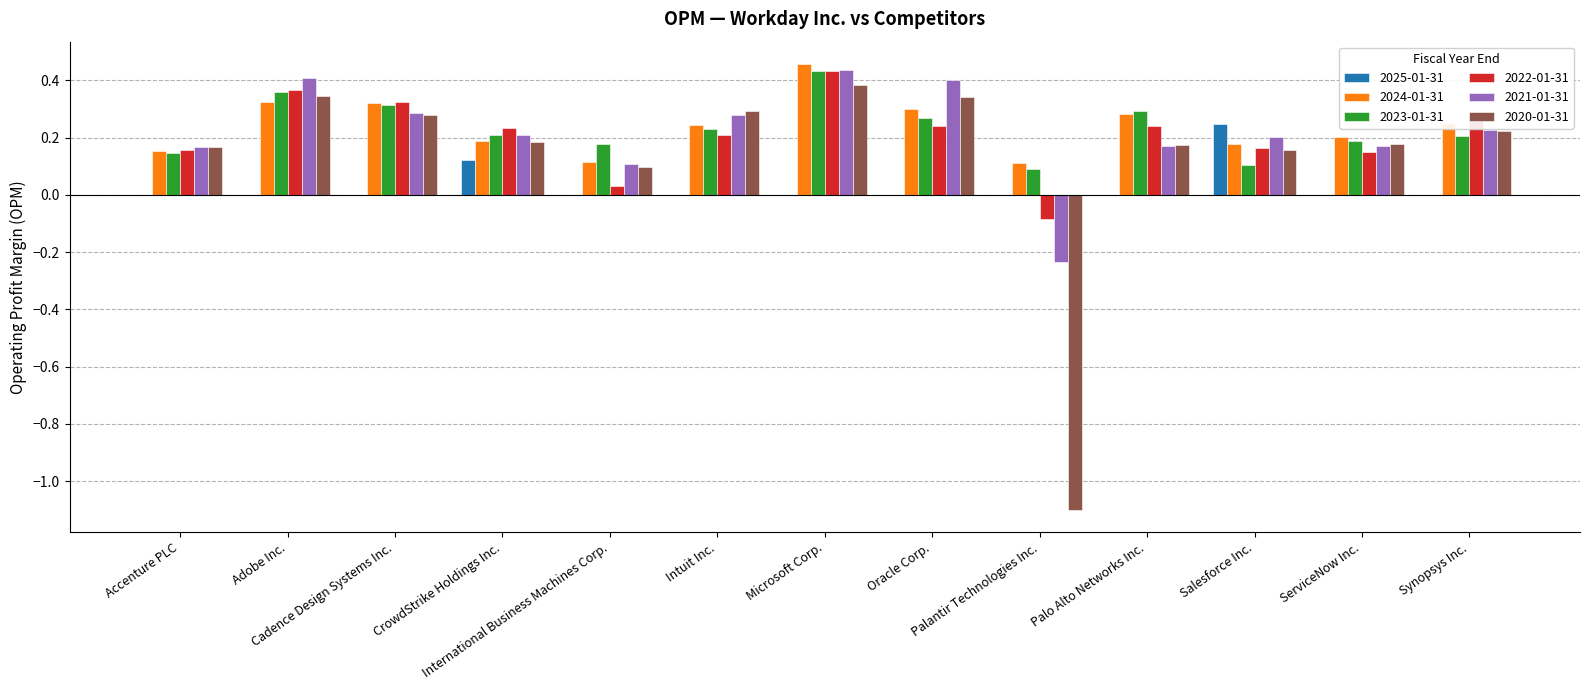

How many data points in 2022-01-31 are above 0?

12